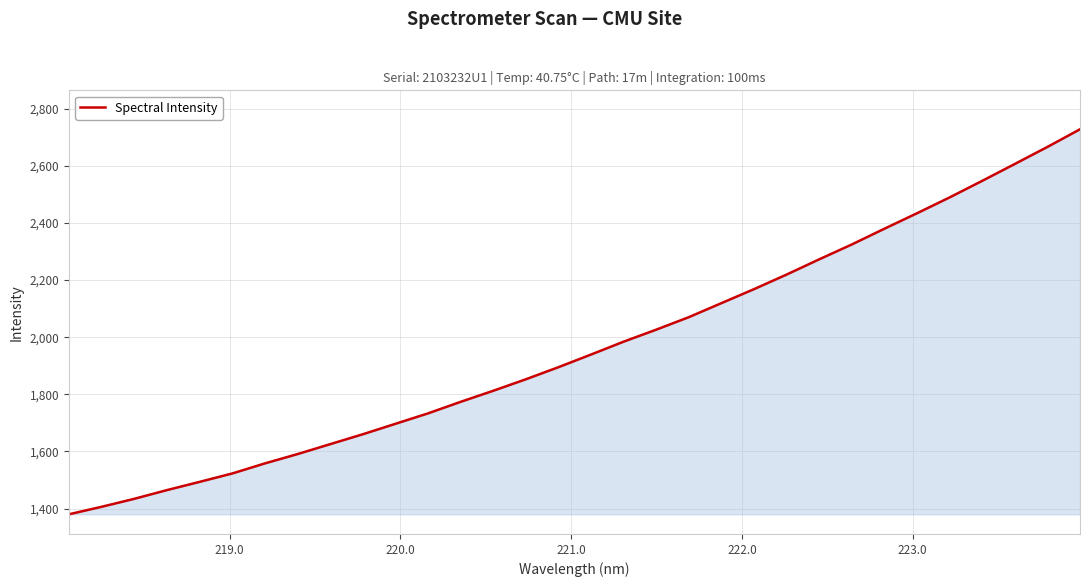

What is the smallest value displayed?

1380.1